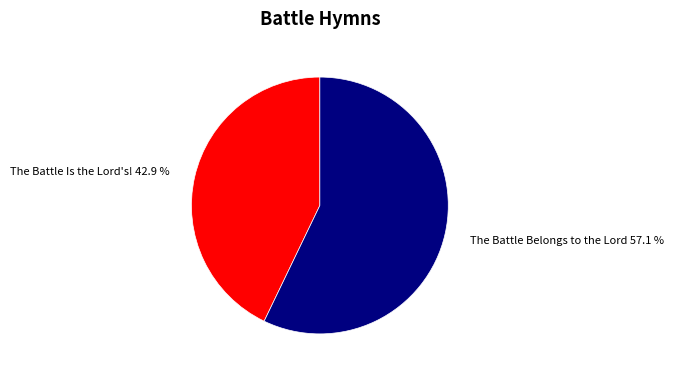

To the nearest percent, what is the average slice percentage?

50%